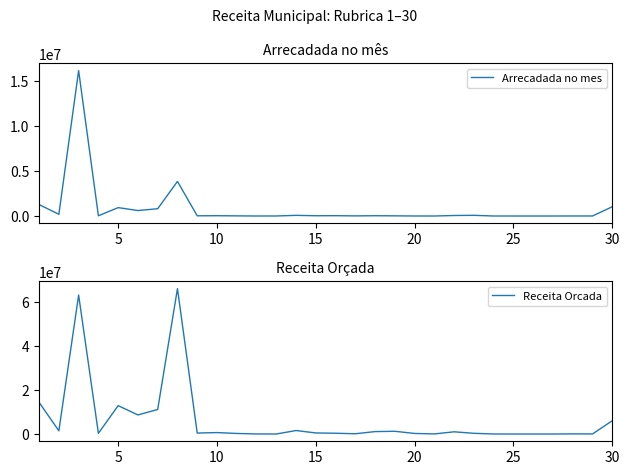

True or false: Arrecadada no mes and Receita Orcada intersect in this chart.

False